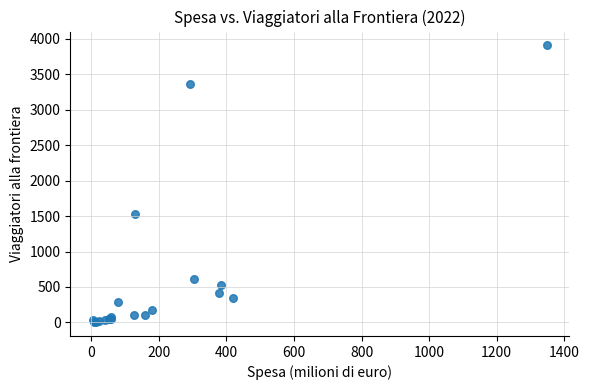

What Y value in the scatter plot is closest to 1954?

1523.4